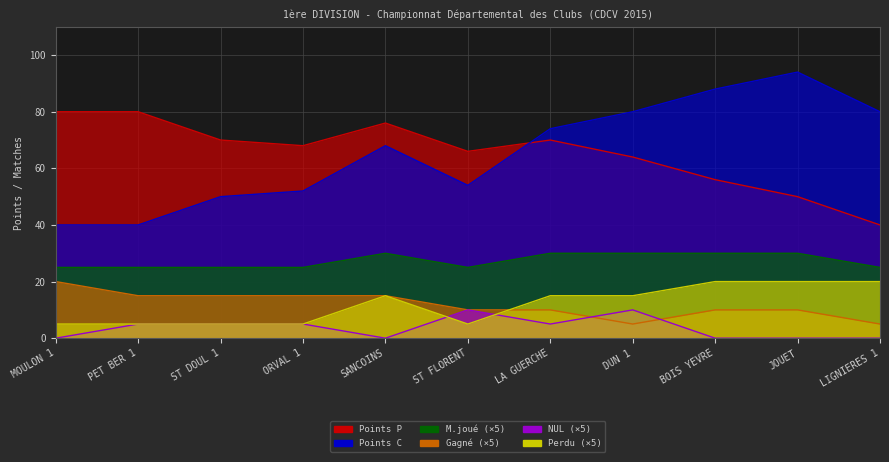

Reading left to right, what are all the values shown in this chart?

Points P: 80	80	70	68	76	66	70	64	56	50	40
Points C: 40	40	50	52	68	54	74	80	88	94	80
Gagné: 20	15	15	15	15	10	10	5	10	10	5
Perdu: 5	5	5	5	15	5	15	15	20	20	20
NUL: 0	5	5	5	0	10	5	10	0	0	0
M.joué: 25	25	25	25	30	25	30	30	30	30	25